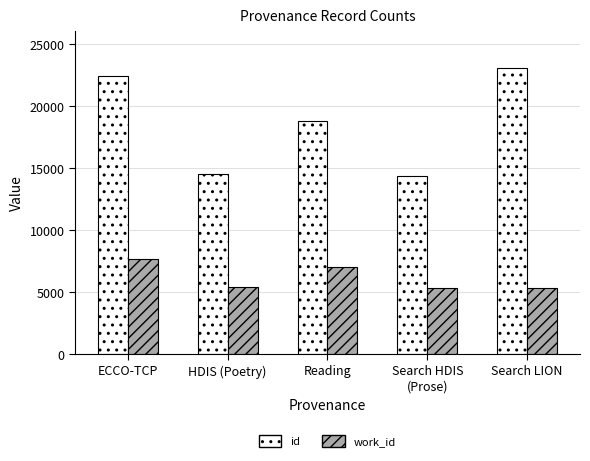

At which label does work_id first exceed 5406?

ECCO-TCP